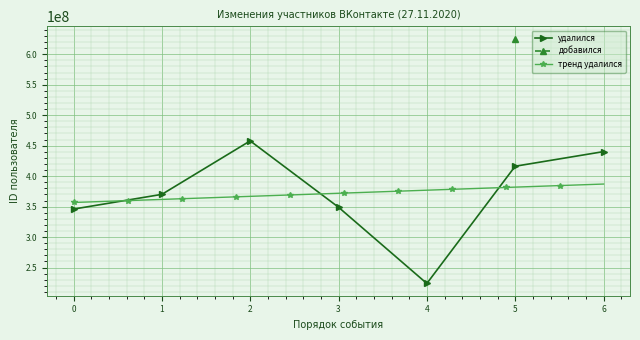

How many points are lower than both their immediate neighbors (excluding endpoints)?

1